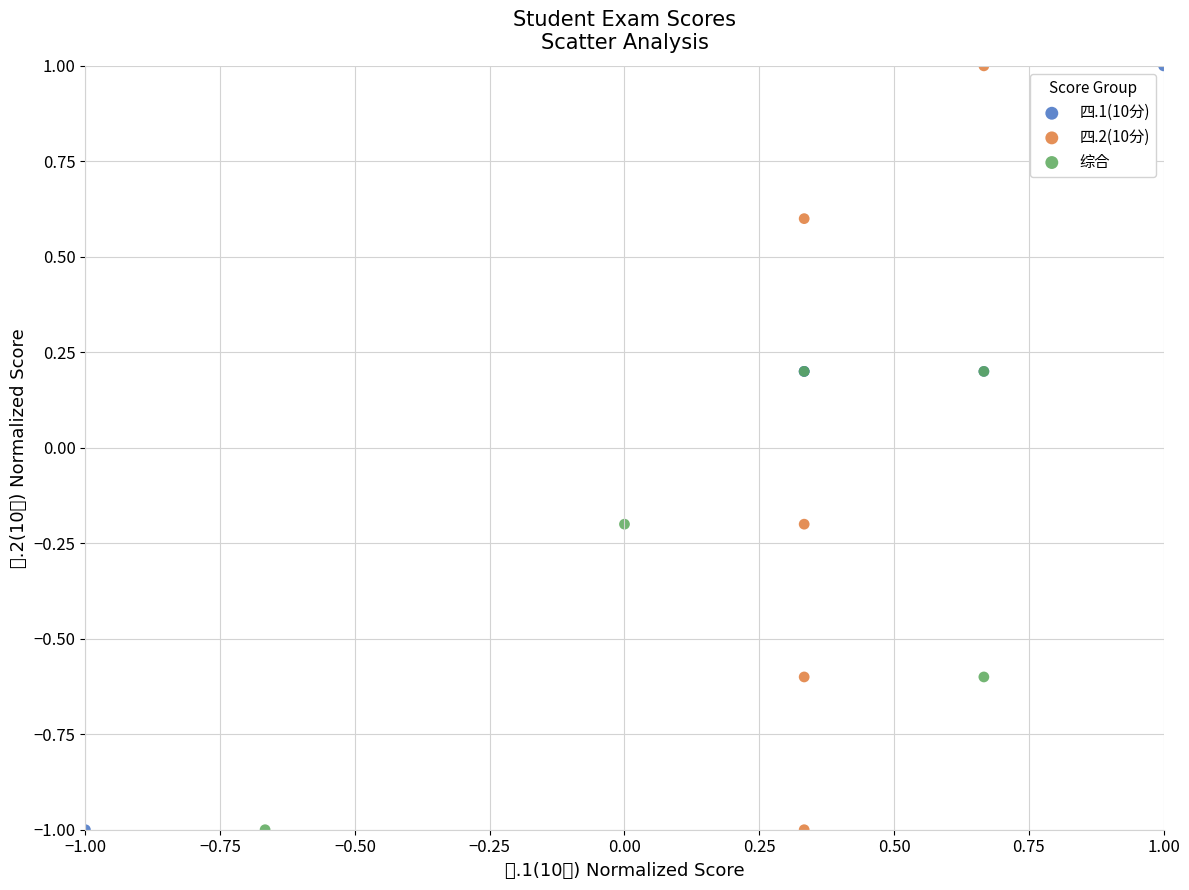

What are all the series names shown in the legend?

四.1(10分), 四.2(10分), 综合